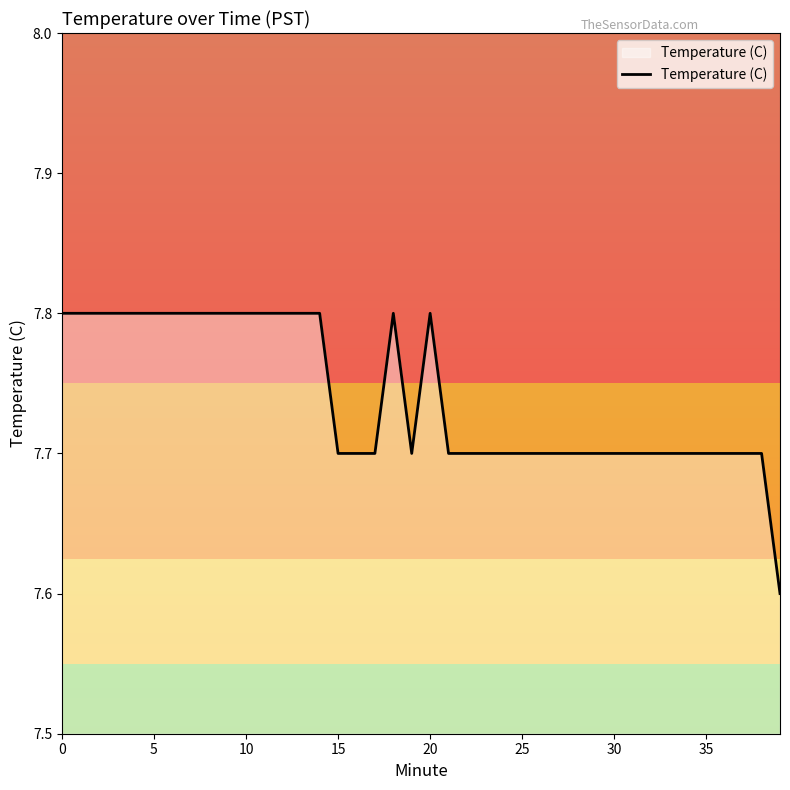

What is the minimum value shown in the chart?

7.6